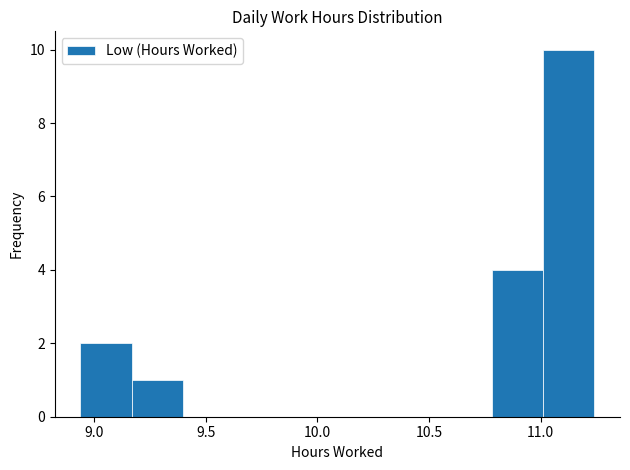

How tall is the bar that spans 10.78 to 11.01 on the x-axis? Neither the bar edges nor the heights are printed on the chart, so give them approximately, as read against the axes.

4